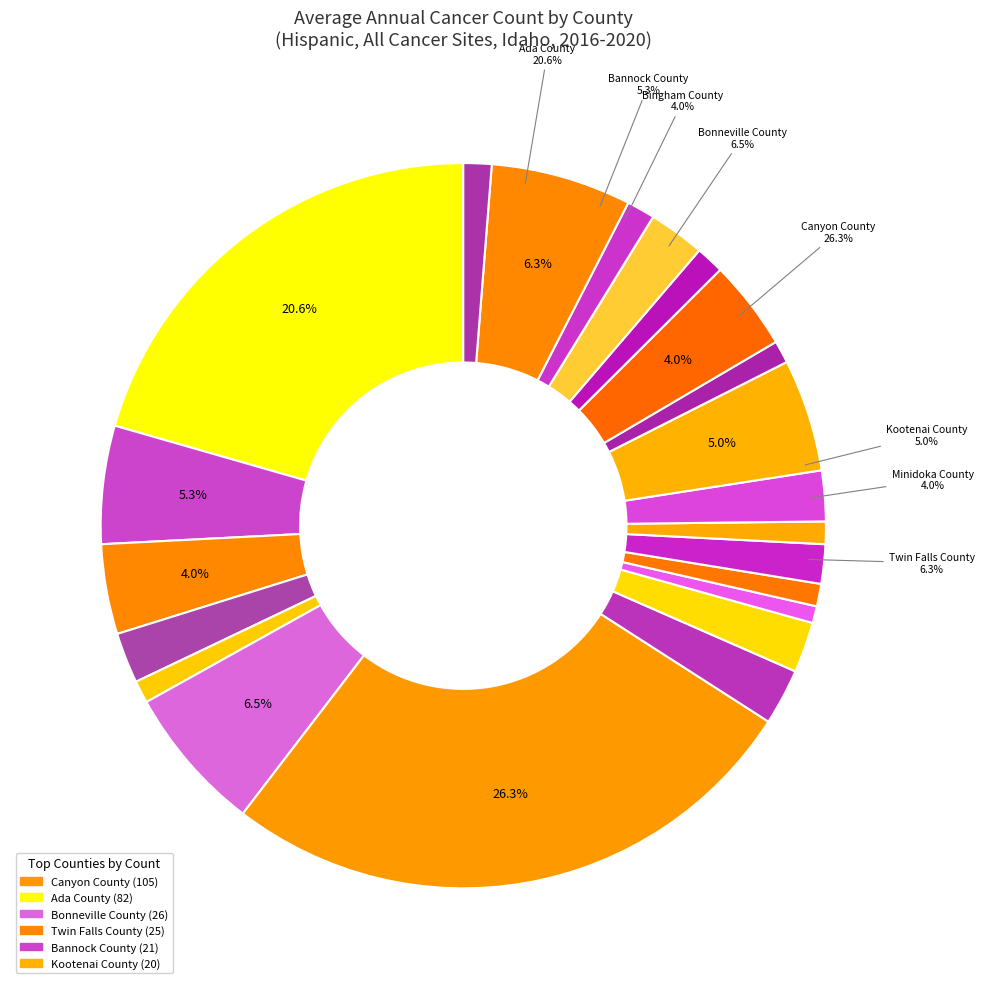

Which category has the biggest portion of the pie?

Canyon County